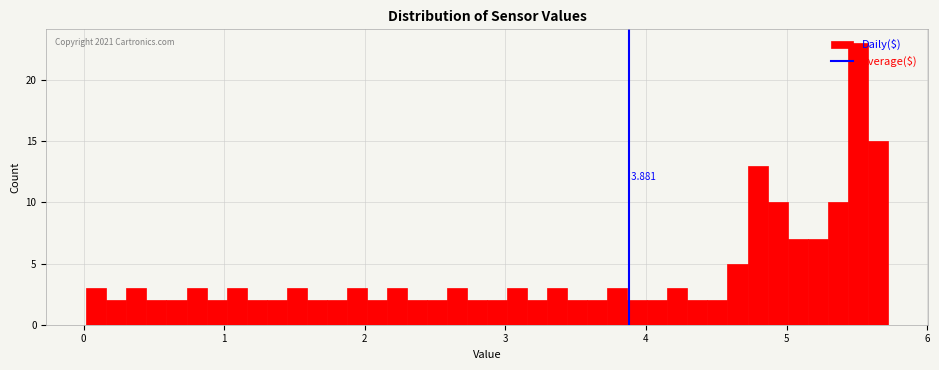

Around what value on the x-axis is the tallest bar? Give the approximate position of its centre, as read against the axis.

5.5